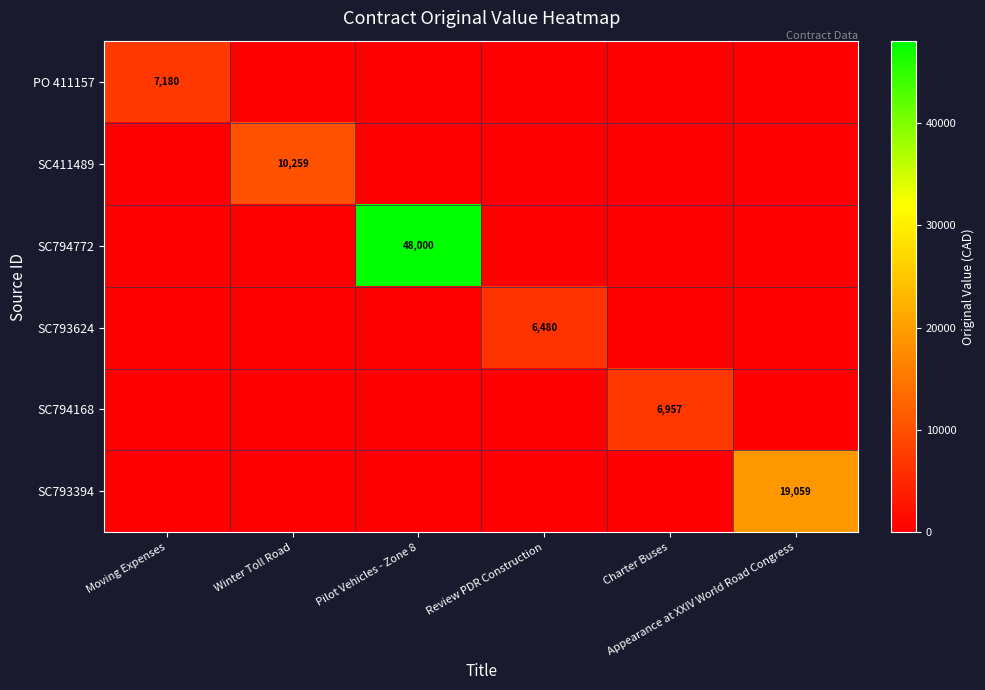

List the labels in order of SC794168 value, smallest first.

Moving Expenses, Winter Toll Road, Pilot Vehicles - Zone 8, Review PDR Construction, Appearance at XXIV World Road Congress, Charter Buses